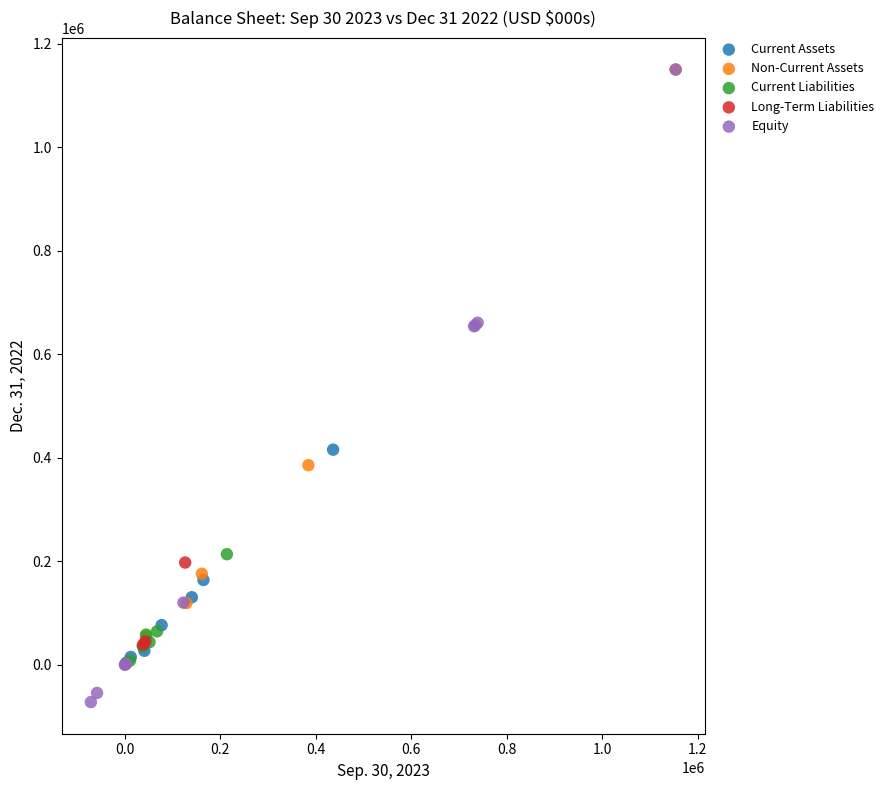

Which series has the largest Y range (max minus min)?

Equity